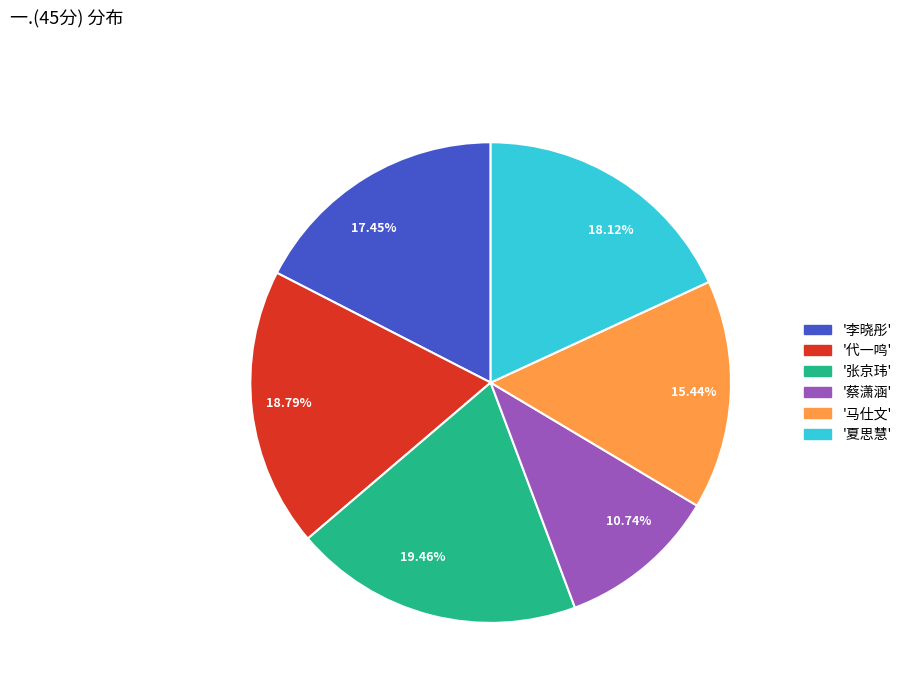

Which slice is the smallest?

10.74%